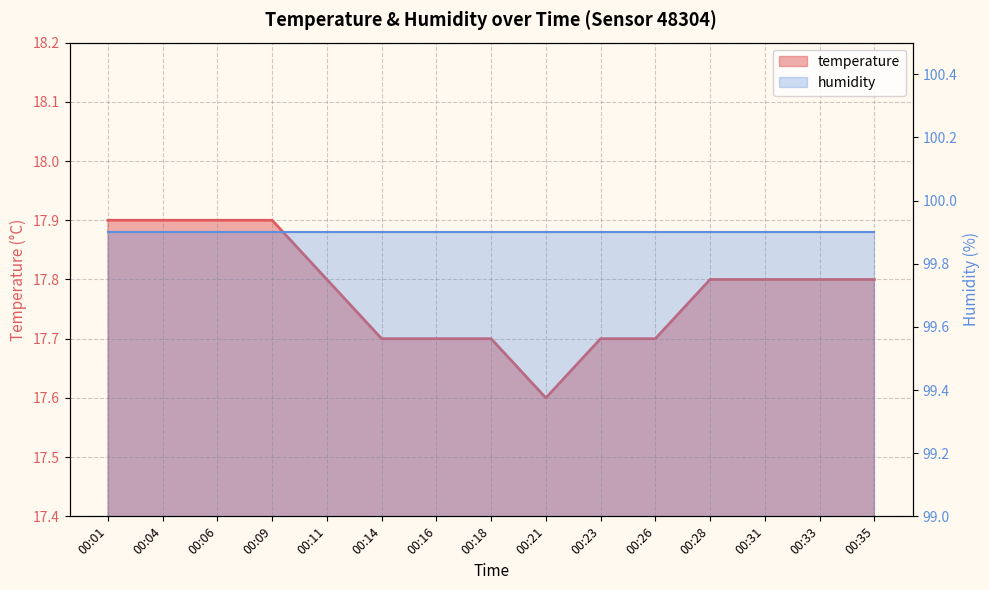

What is the difference between the maximum and second lowest values?

0.2